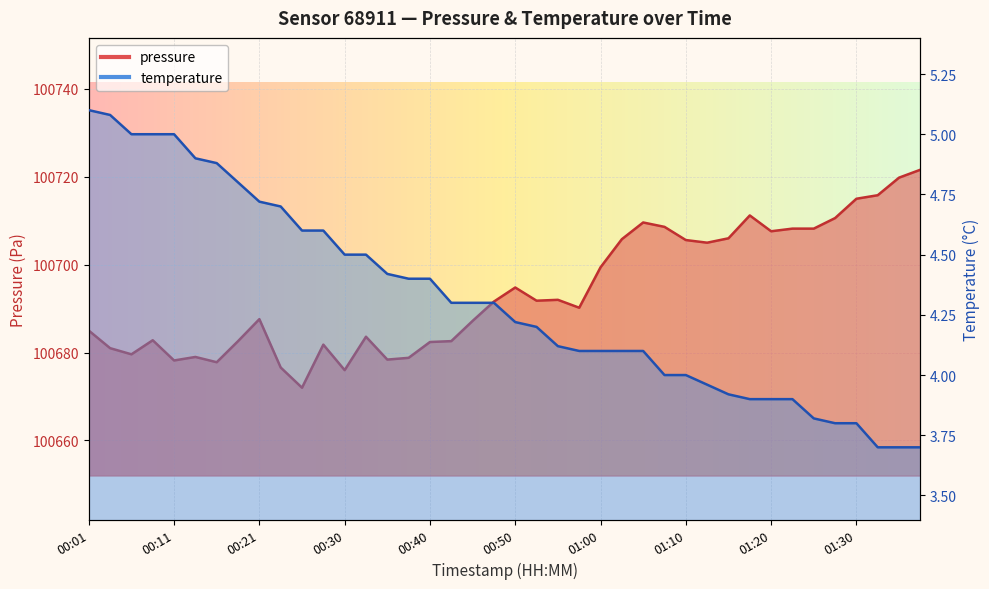

How many values in the temperature series exceed 4?

27